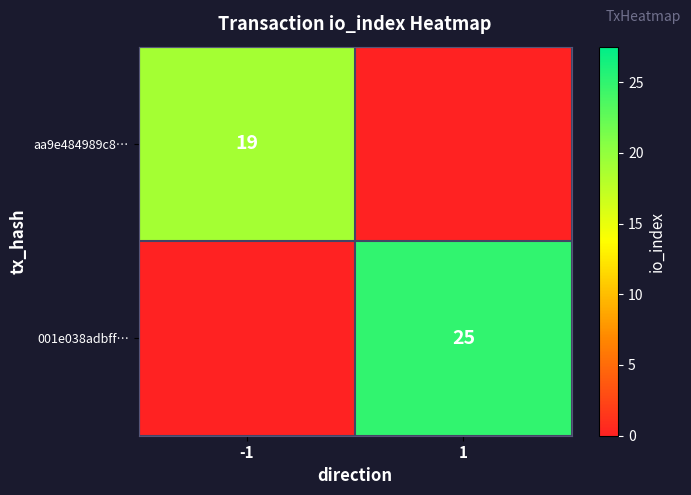

Is it true that aa9e484989c8… equals 5 at -1?

False